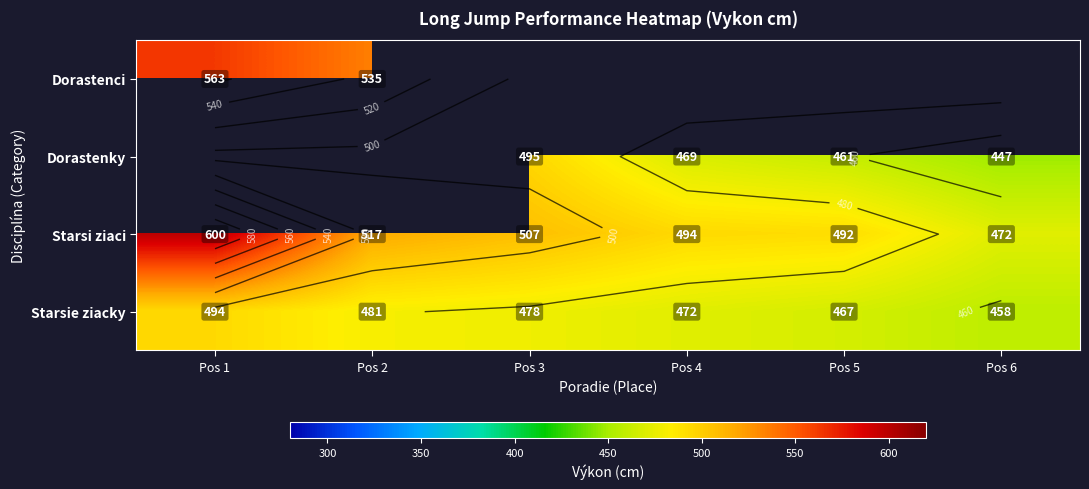

What is the sum of the Starsi ziaci values at Pos 3 and Pos 5?

999.0